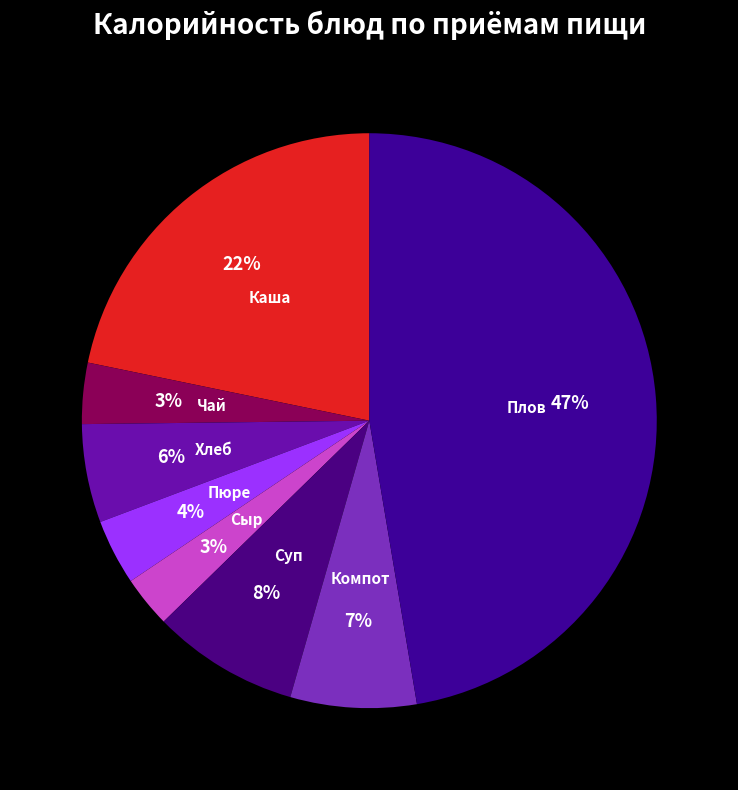

Count the number of slices in the pie.

8